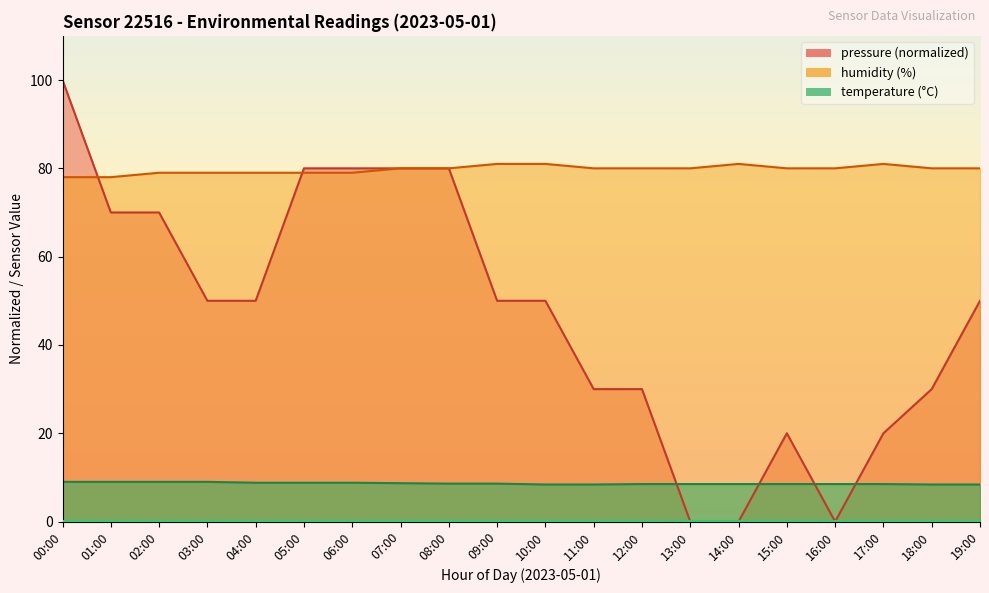

Reading right to left, list all the values displayed in this chart.

pressure: 19:00=50.0	18:00=30.0	17:00=20.0	16:00=0.0	15:00=20.0	14:00=0.0	13:00=0.0	12:00=30.0	11:00=30.0	10:00=50.0	09:00=50.0	08:00=80.0	07:00=80.0	06:00=80.0	05:00=80.0	04:00=50.0	03:00=50.0	02:00=70.0	01:00=70.0	00:00=100.0
temperature: 19:00=8.4	18:00=8.4	17:00=8.5	16:00=8.5	15:00=8.5	14:00=8.5	13:00=8.5	12:00=8.5	11:00=8.4	10:00=8.4	09:00=8.6	08:00=8.6	07:00=8.7	06:00=8.8	05:00=8.8	04:00=8.8	03:00=9.0	02:00=9.0	01:00=9.0	00:00=9.0
humidity: 19:00=80.0	18:00=80.0	17:00=81.0	16:00=80.0	15:00=80.0	14:00=81.0	13:00=80.0	12:00=80.0	11:00=80.0	10:00=81.0	09:00=81.0	08:00=80.0	07:00=80.0	06:00=79.0	05:00=79.0	04:00=79.0	03:00=79.0	02:00=79.0	01:00=78.0	00:00=78.0